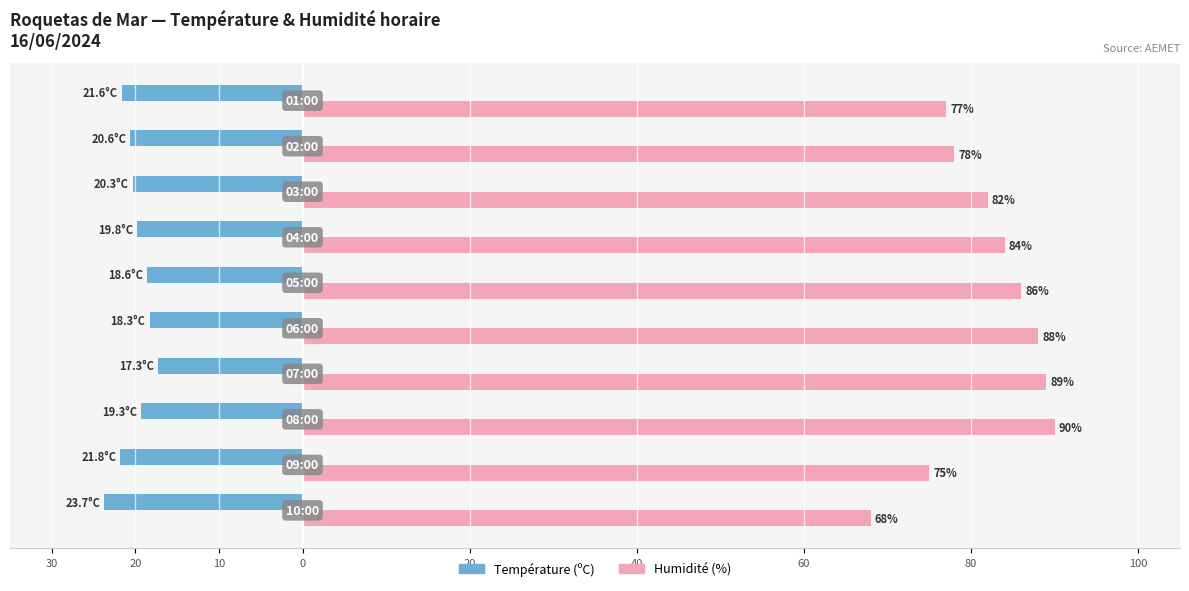

What are all the series names shown in the legend?

Température (ºC), Humidité (%)